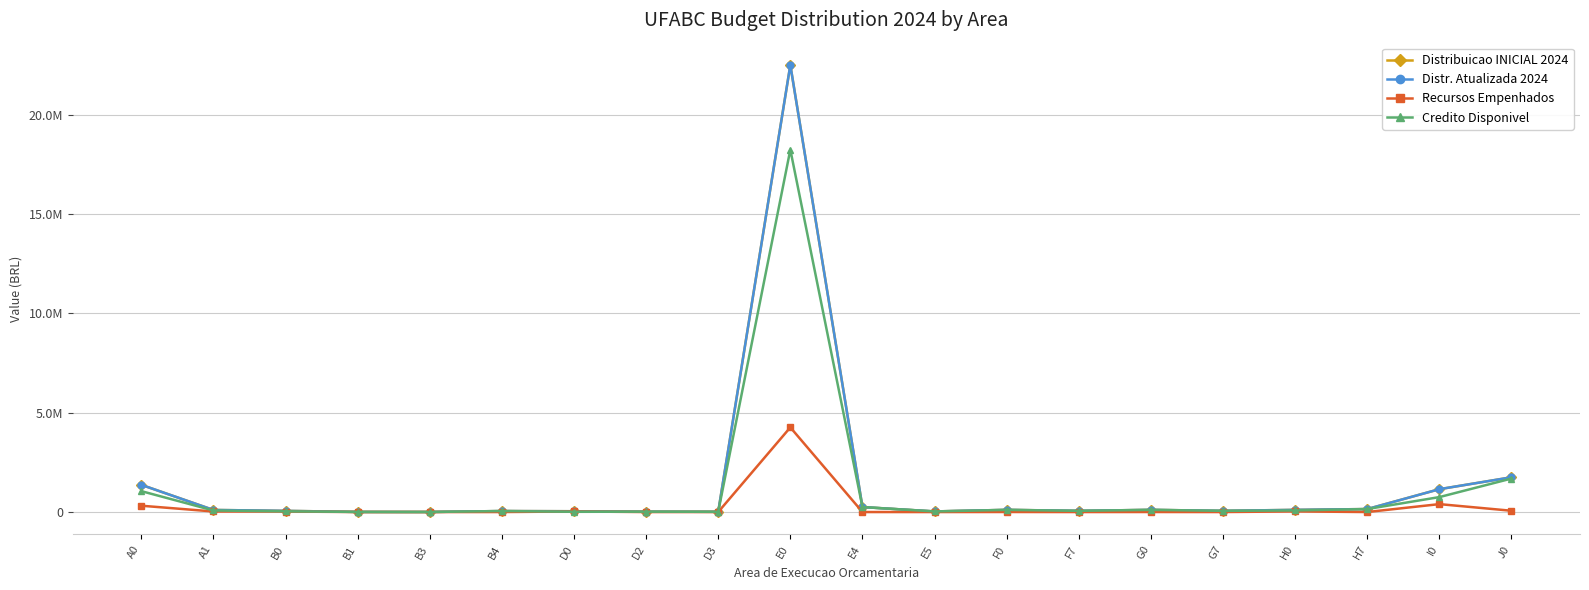

What are all the series names shown in the legend?

Distribuicao INICIAL 2024, Distr. Atualizada 2024, Recursos Empenhados, Credito Disponivel